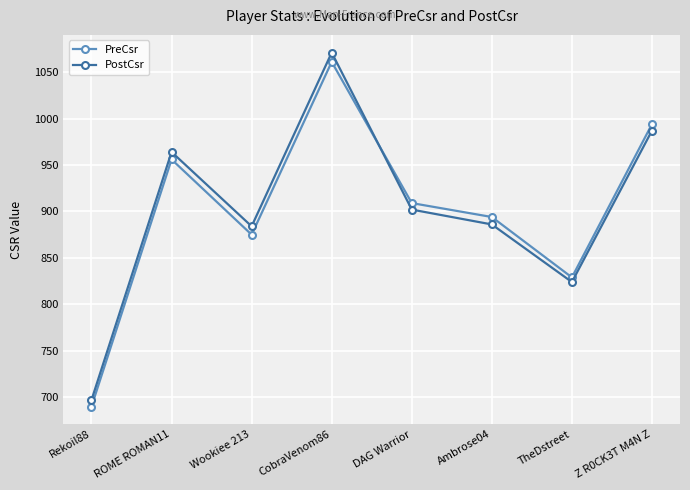

True or false: PostCsr has a value of 697 at Rekoil88.

True